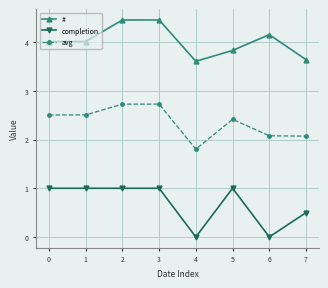

At how many categories does at least one series exceed 1?

8